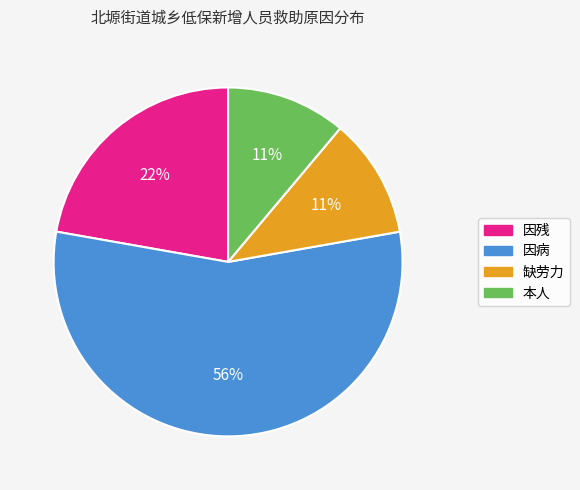

To the nearest percent, what percentage of the pie is 本人?

11%